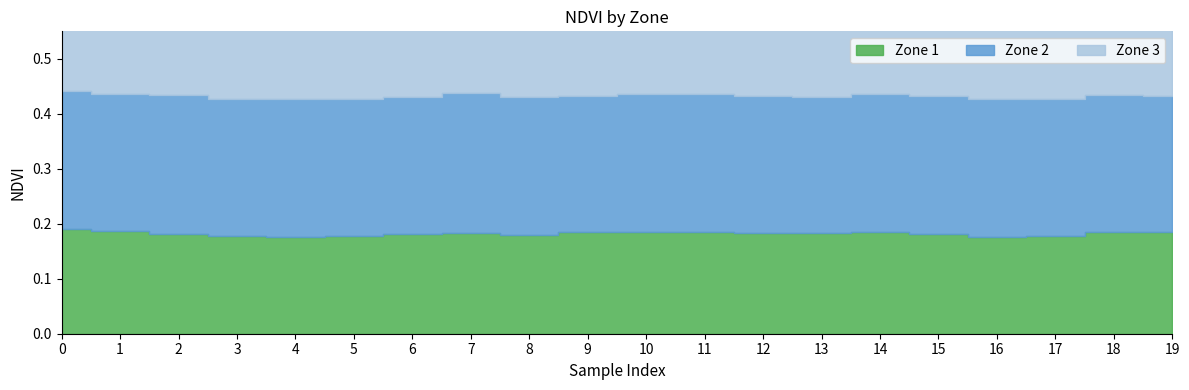

What are all the series names shown in the legend?

Zone 1, Zone 2, Zone 3